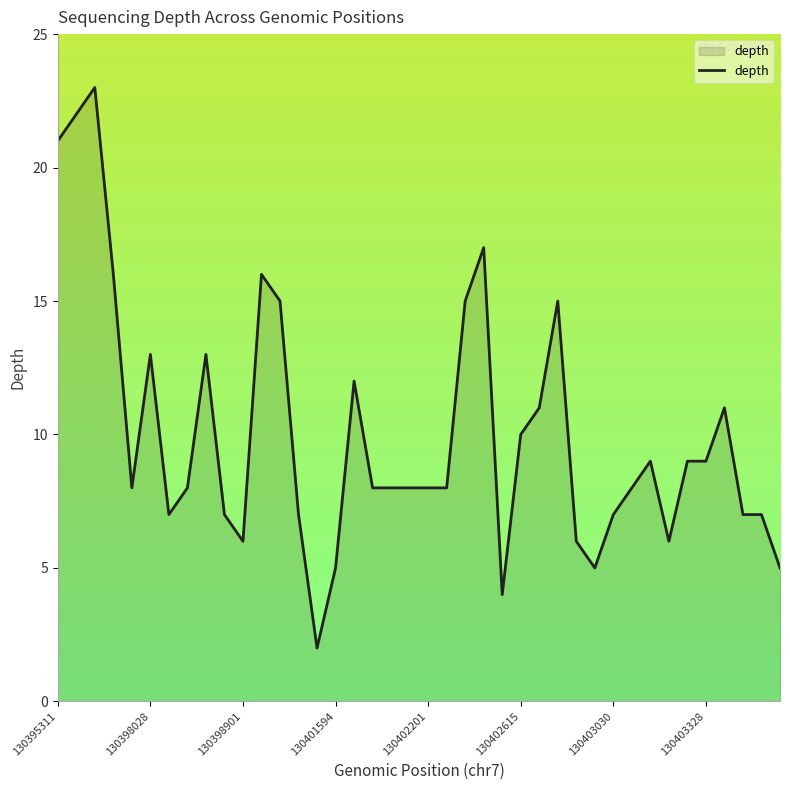

What is the maximum value shown in the chart?

23